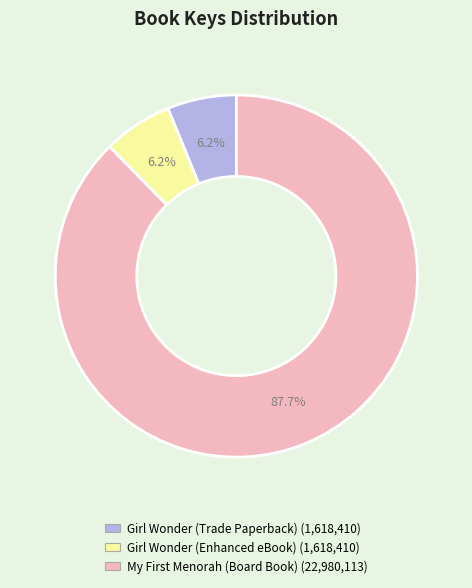

What is the largest slice in the pie chart?

My First Menorah (Board Book)